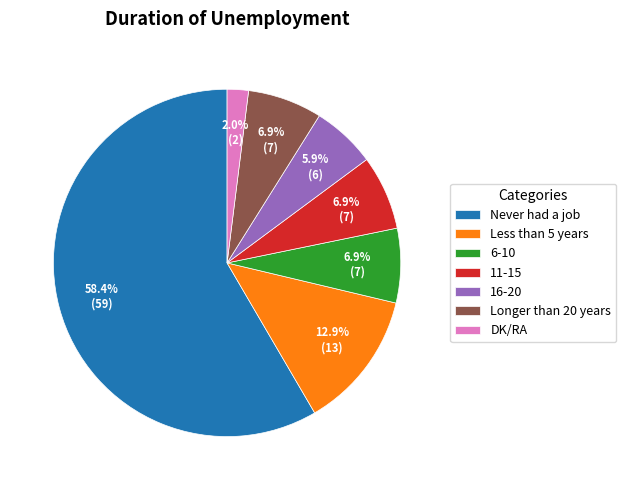

Count the number of slices in the pie.

7